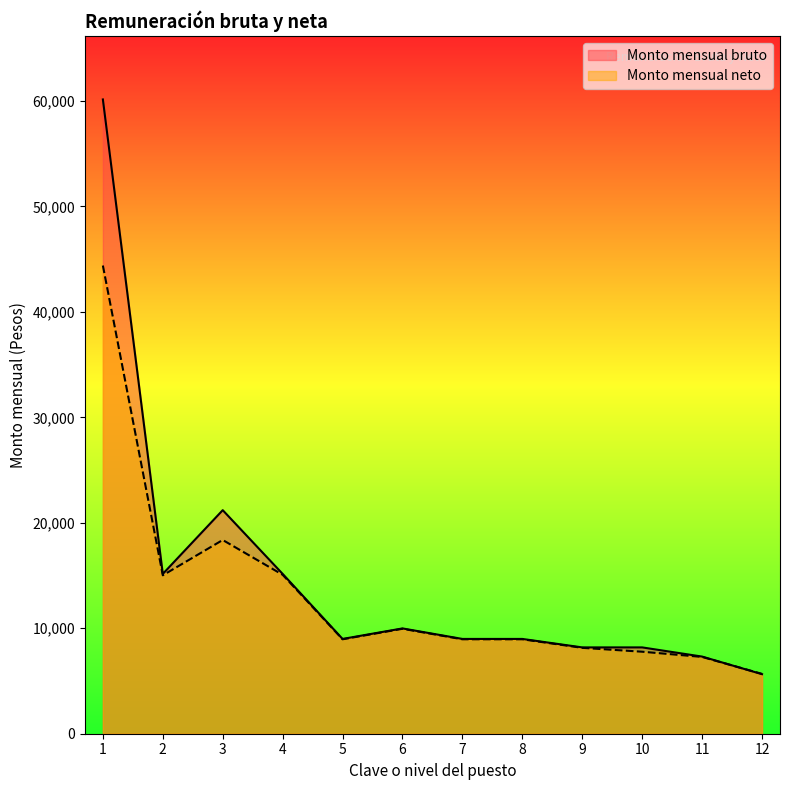

What is the smallest value displayed?

5647.0